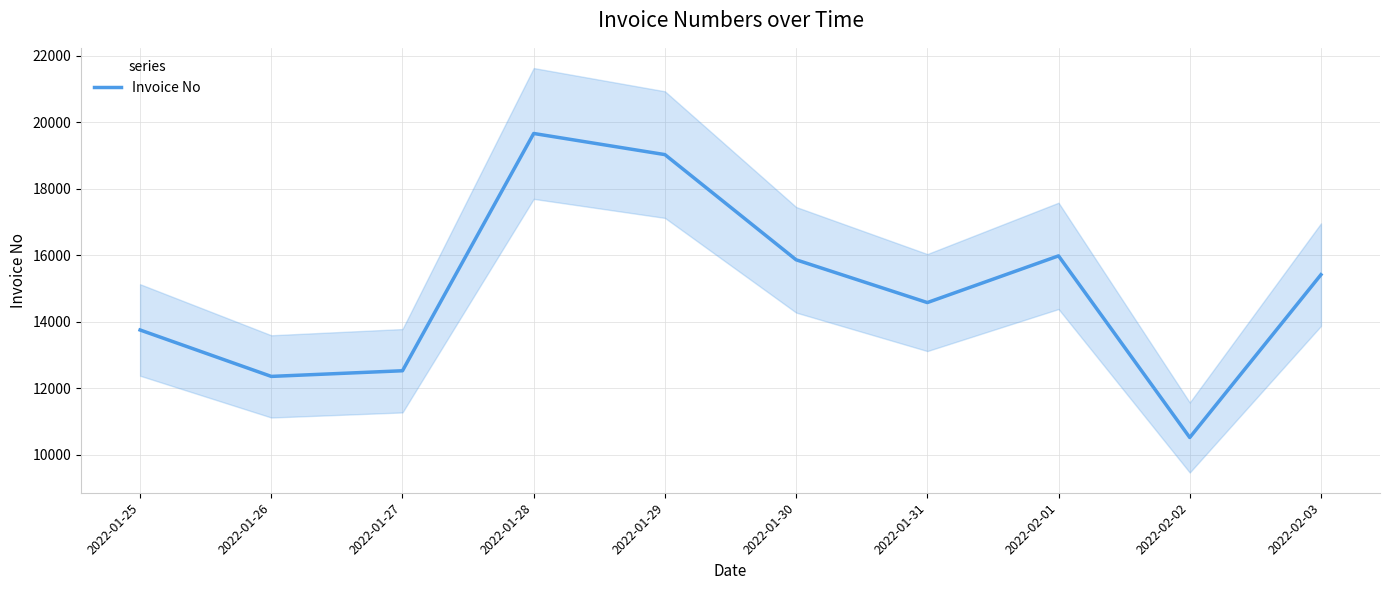

What is the label of the 2nd point from the right?

2022-02-02